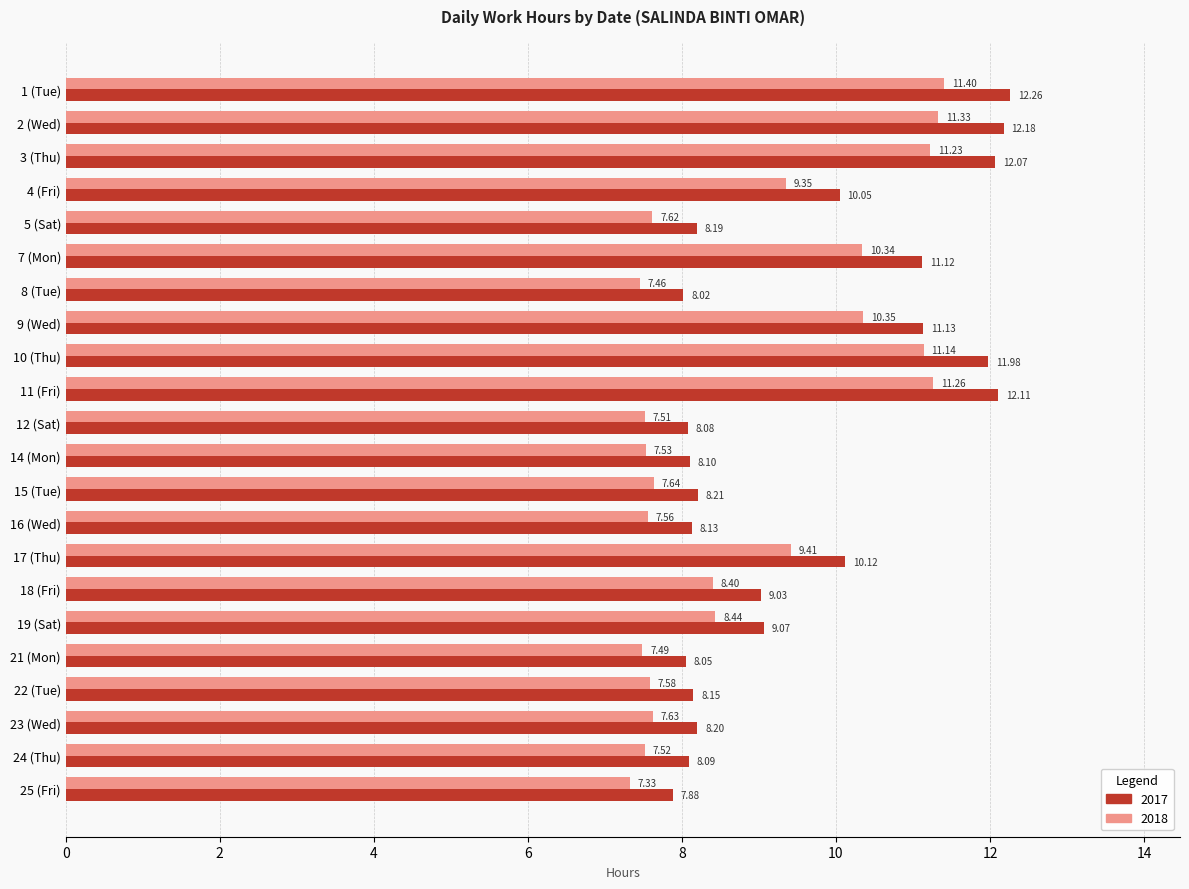

Is the value of 2018 at 24 (Thu) greater than the value of 2017 at 1 (Tue)?

No